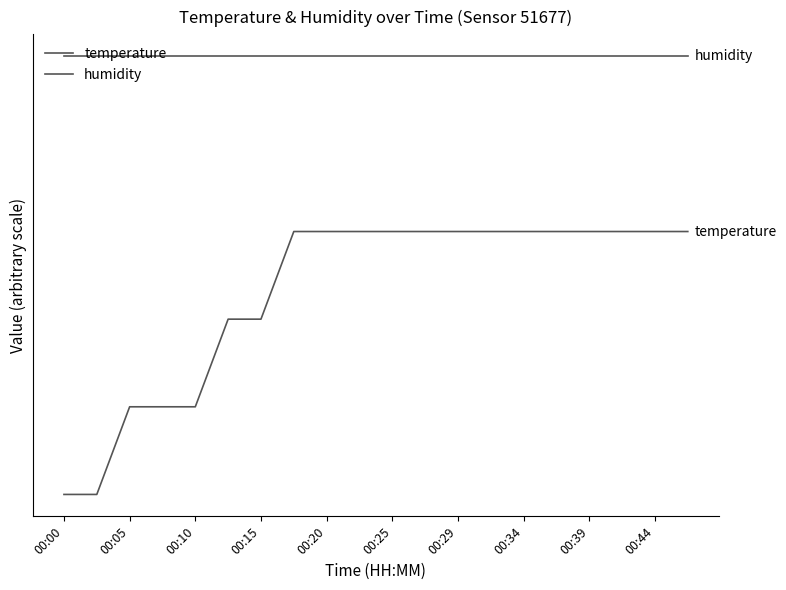

What is the average value of the temperature series?

4.6